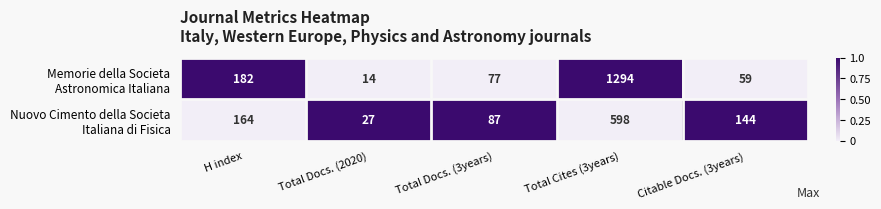

What is the total value across all series at Total Docs. (2020)?

41